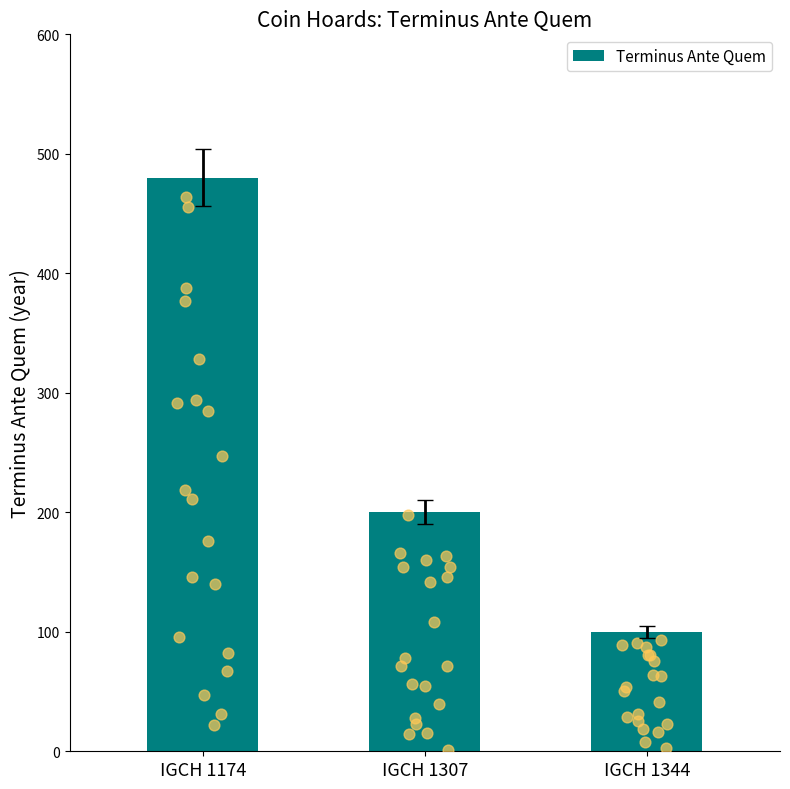

Between IGCH 1344 and IGCH 1307, which is larger?

IGCH 1307